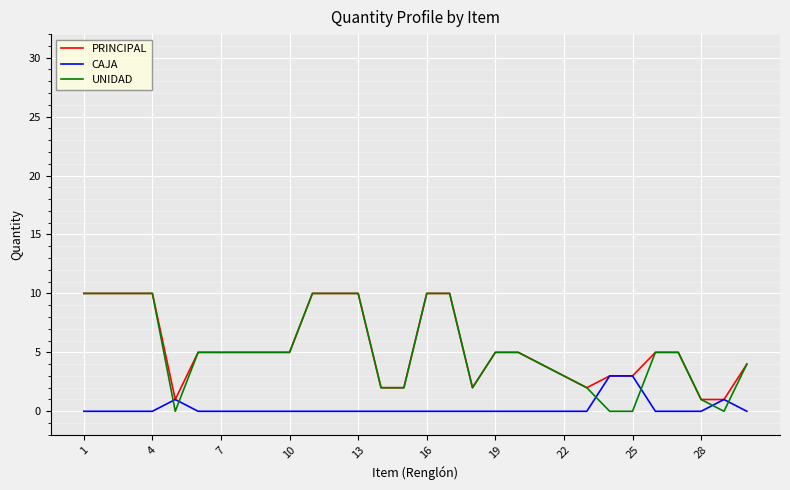

Which series has the widest spread of values?

UNIDAD